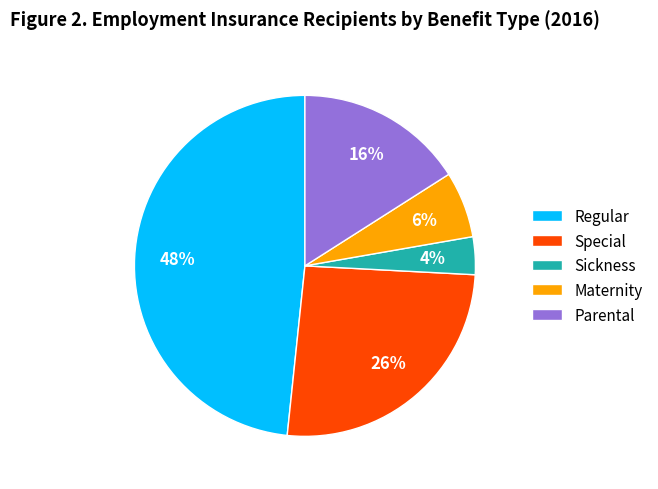

Which has a higher value, Parental or Sickness?

Parental